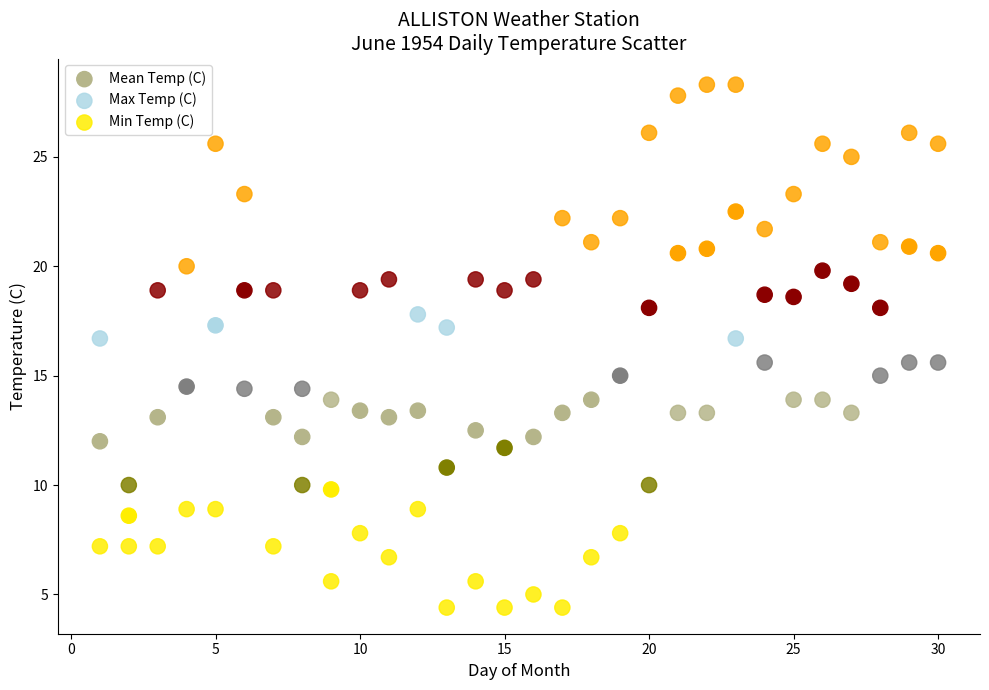

Across all data points, what is the range of X values (max minus min)?

29.0